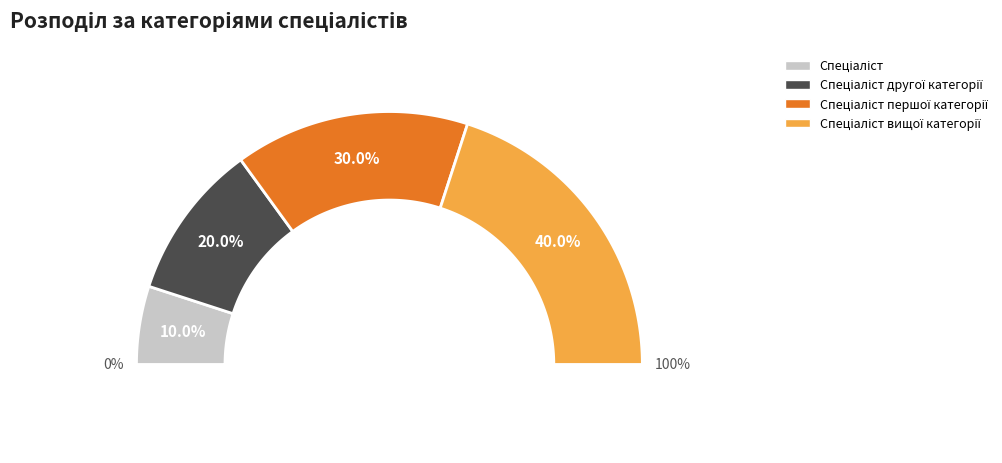

Count the number of slices in the pie.

4